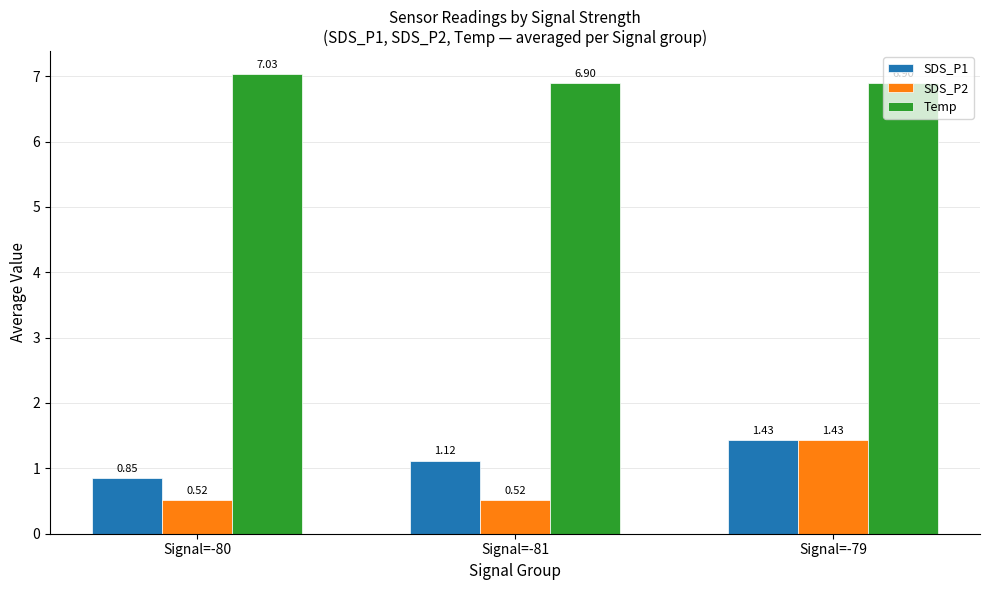

What is the label of the 1st bar from the left?

Signal=-80